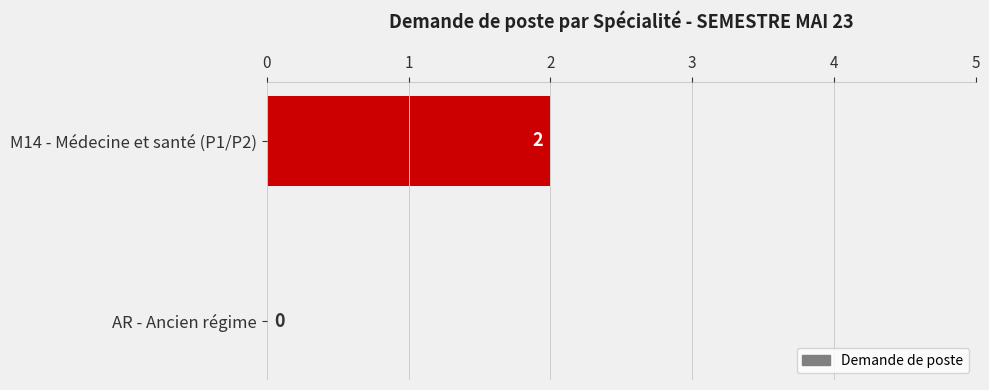

What is the average value?

1